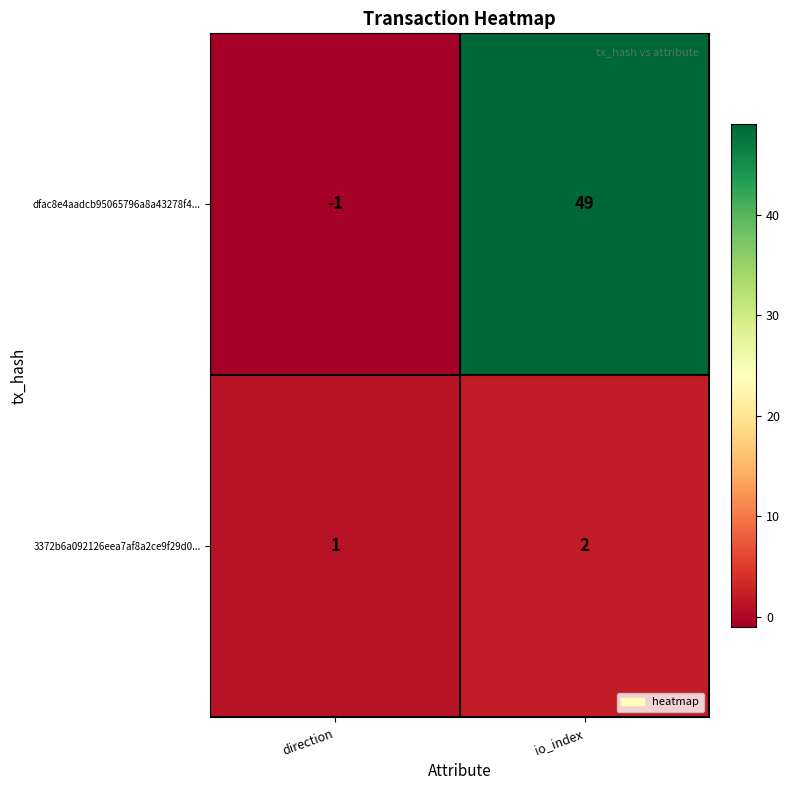

Where is 3372b6a092126eea7af8a2ce9f29d0... nearest to the value 1?

direction